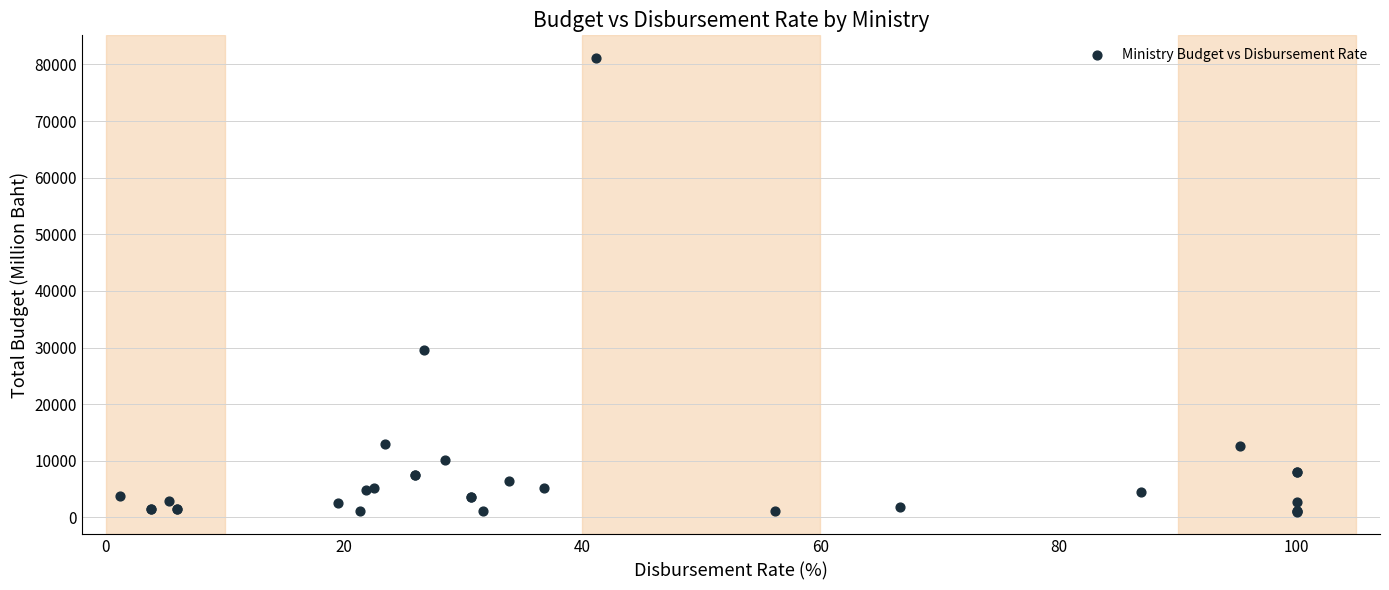

What Y value in the scatter plot is closest to 41068?

29581.3